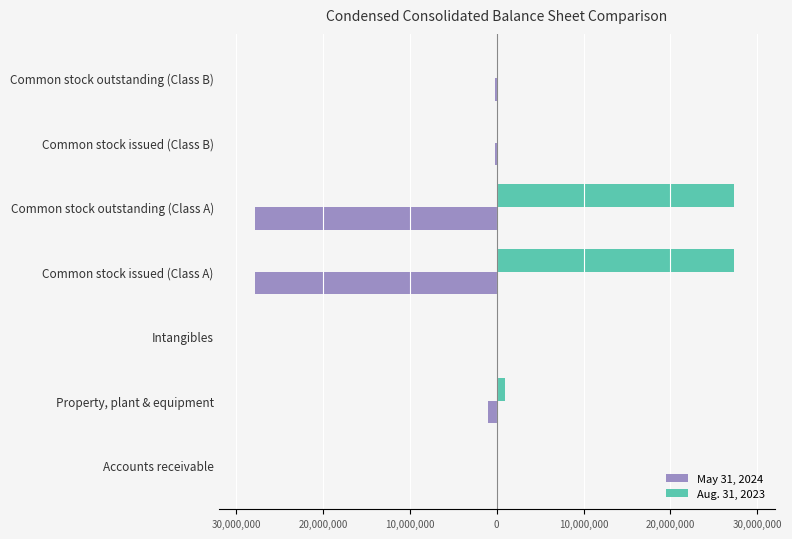

What is the sum of all May 31, 2024 values?

-57050644